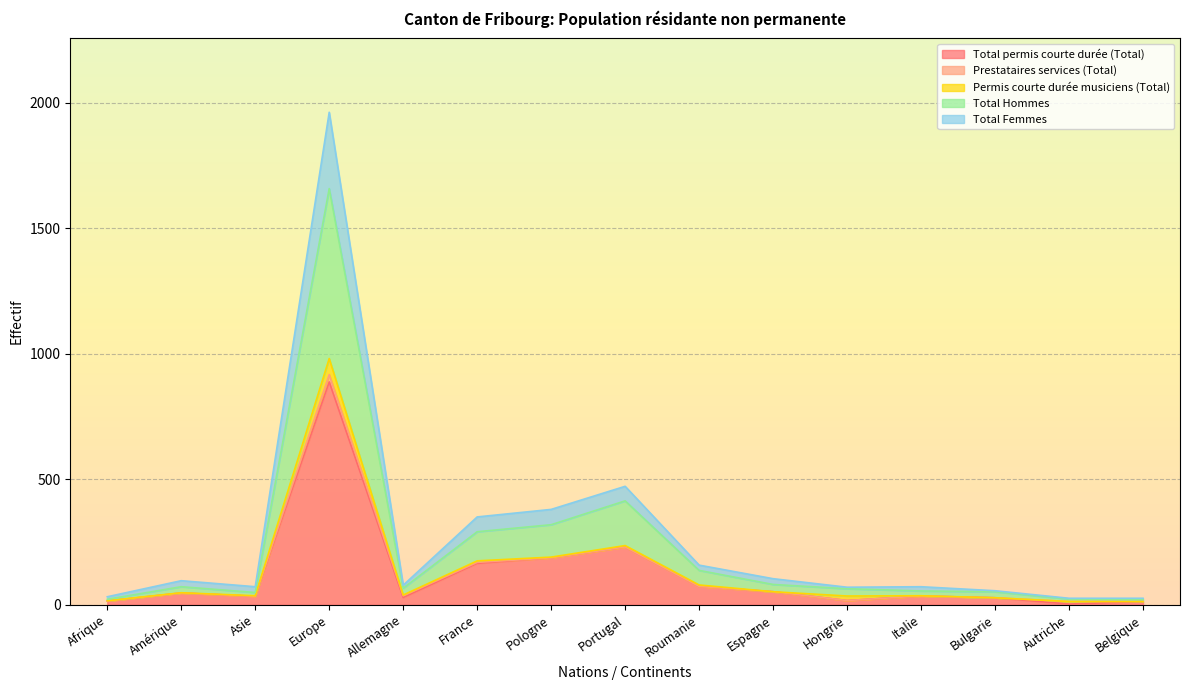

Where is Total permis courte durée (Total) nearest to the value 445?

Portugal